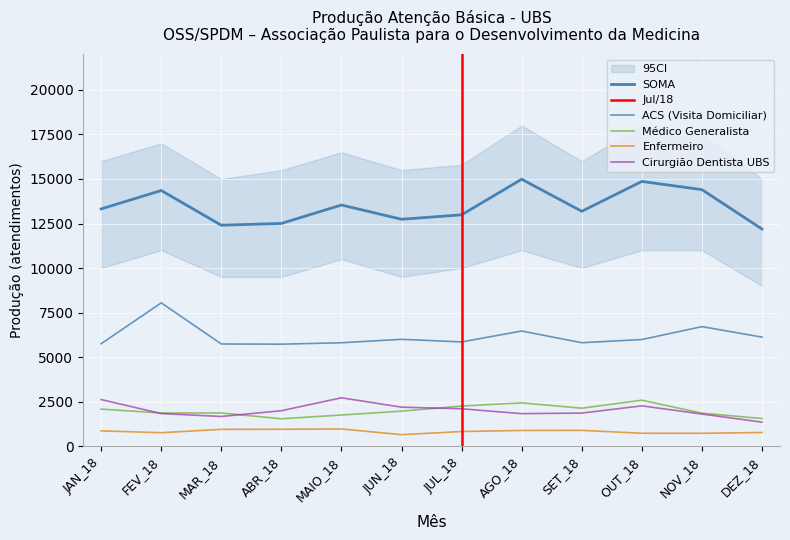

Is it true that Médico Generalista equals 389 at MAIO_18?

False